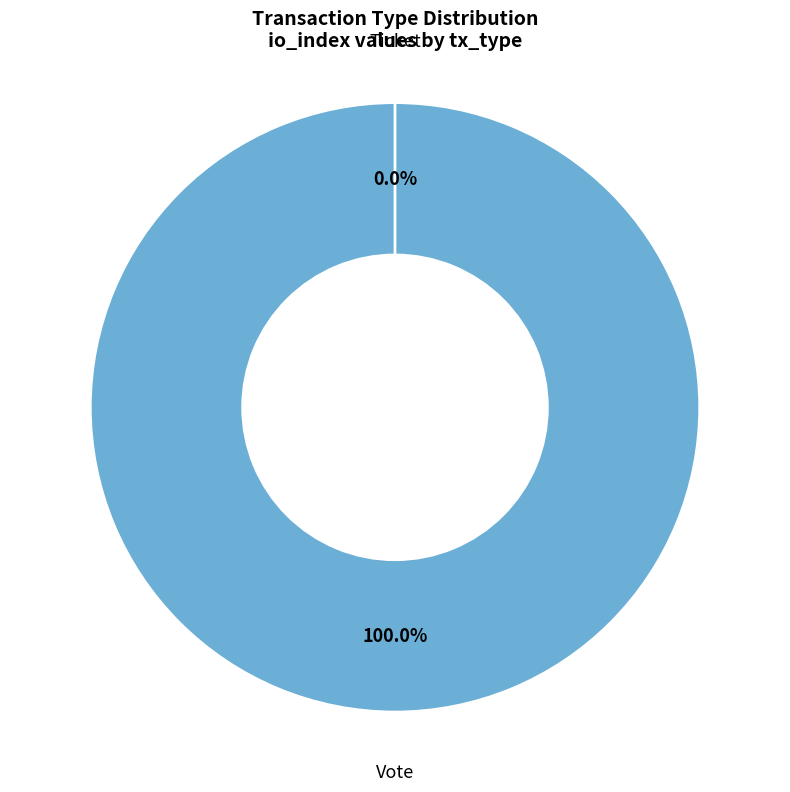

Is Ticket the majority of the pie?

No